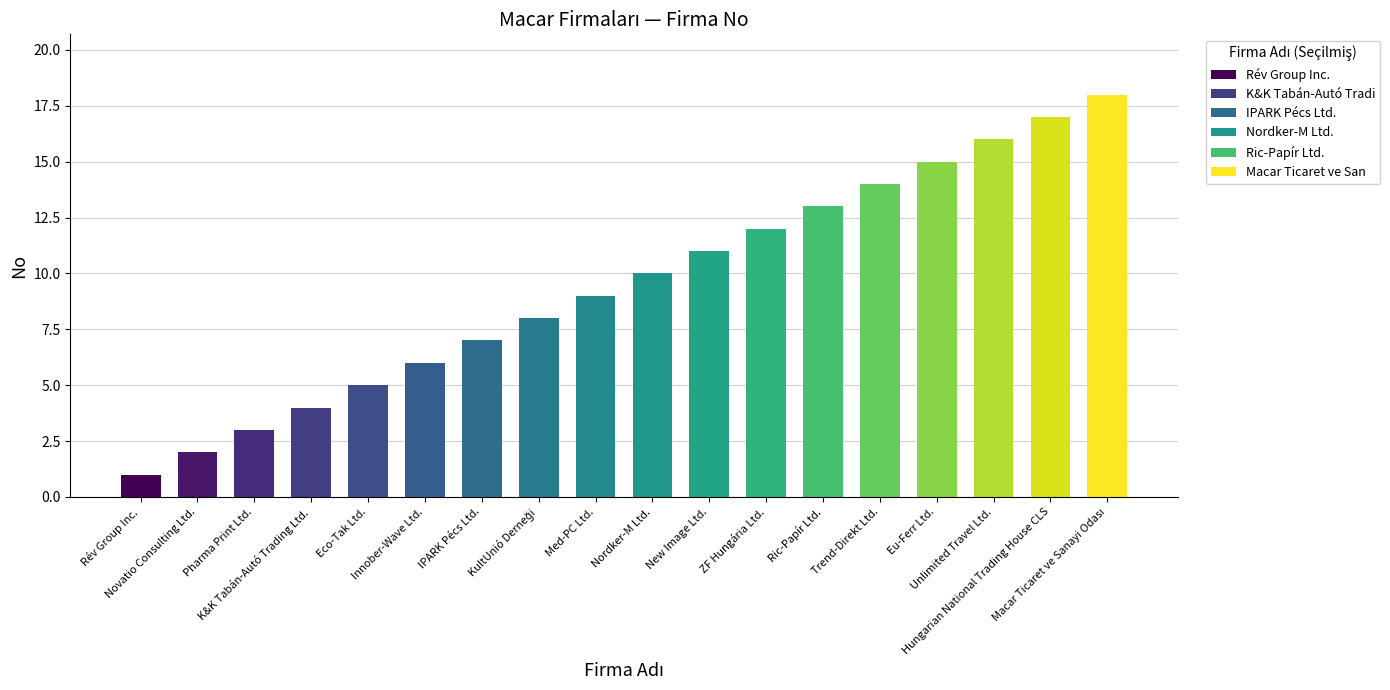

What is the average value?

10